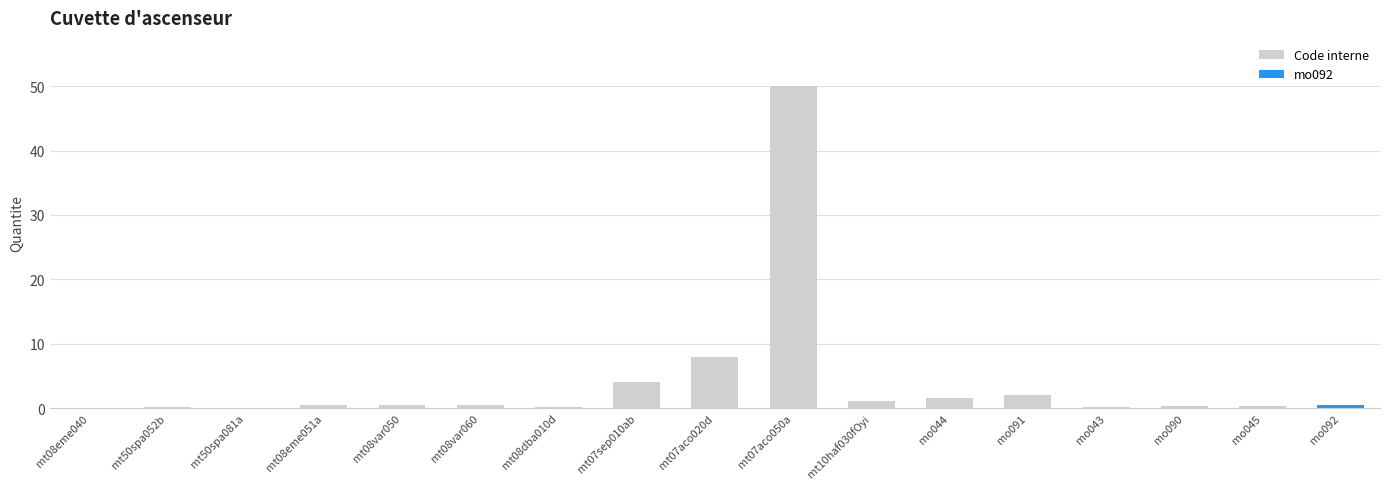

What is the sum of all Code interne values?

69.0